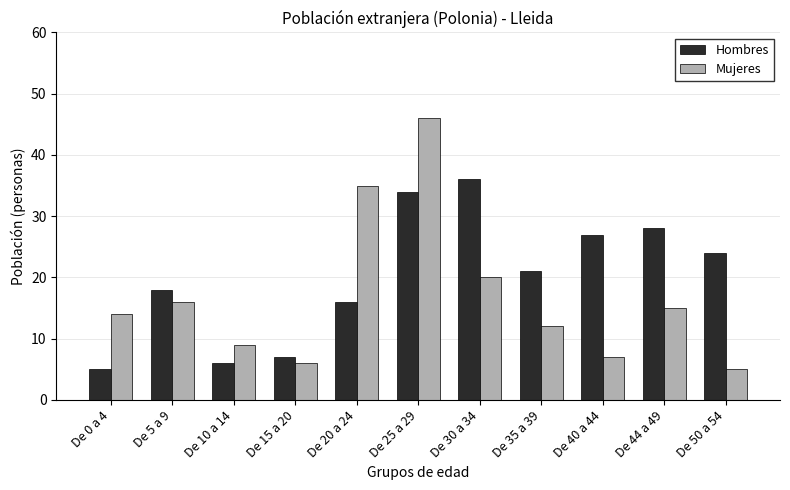

What is the difference between the Mujeres values at De 20 a 24 and De 50 a 54?

30